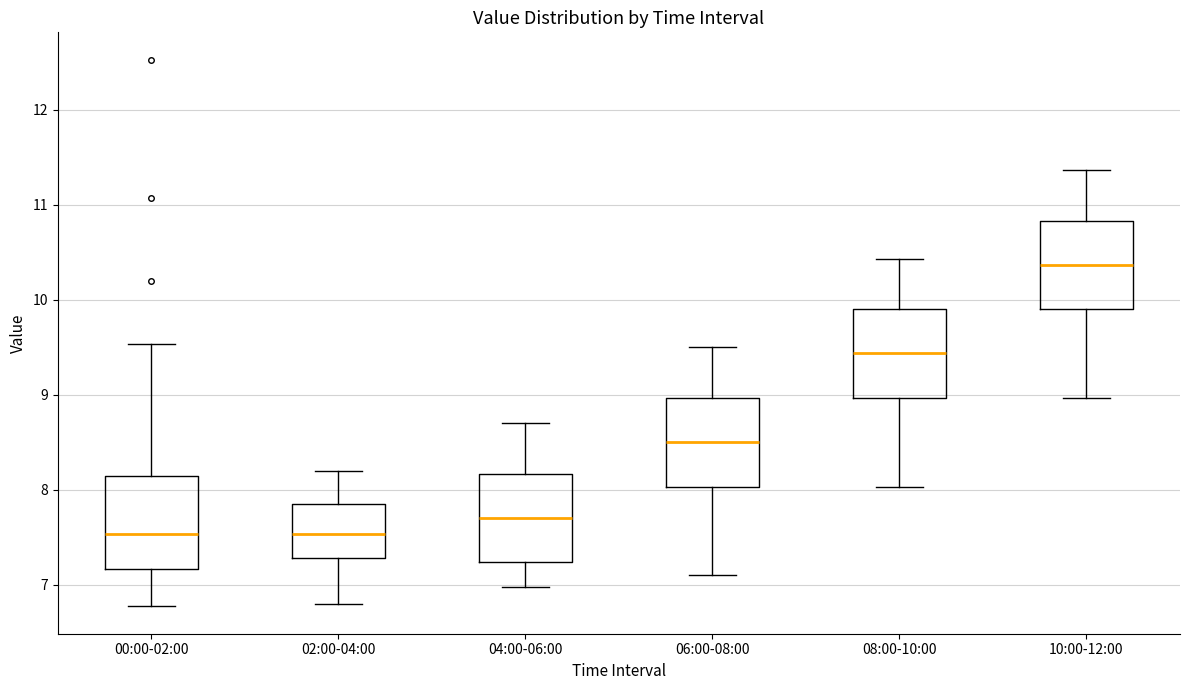

Reading left to right, read every box against the y-axis: the position of its median line, the range the box covers, and the ends of its whiskers. The values are not printed on the chart, so give them approximately, as read against the axis.

00:00-02:00: median 7.5, box 7.2 to 8.1, whiskers 6.8 to 9.5
02:00-04:00: median 7.5, box 7.3 to 7.9, whiskers 6.8 to 8.2
04:00-06:00: median 7.7, box 7.2 to 8.2, whiskers 7.0 to 8.7
06:00-08:00: median 8.5, box 8.0 to 9.0, whiskers 7.1 to 9.5
08:00-10:00: median 9.4, box 9.0 to 9.9, whiskers 8.0 to 10.4
10:00-12:00: median 10.4, box 9.9 to 10.8, whiskers 9.0 to 11.4